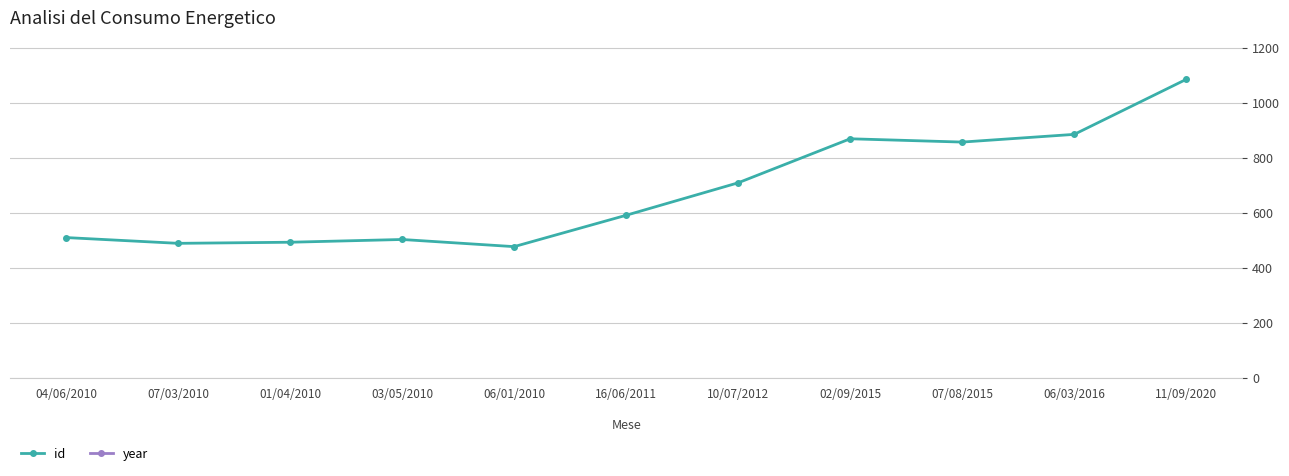

The id series shows 887 at 06/03/2016. True or false?

True